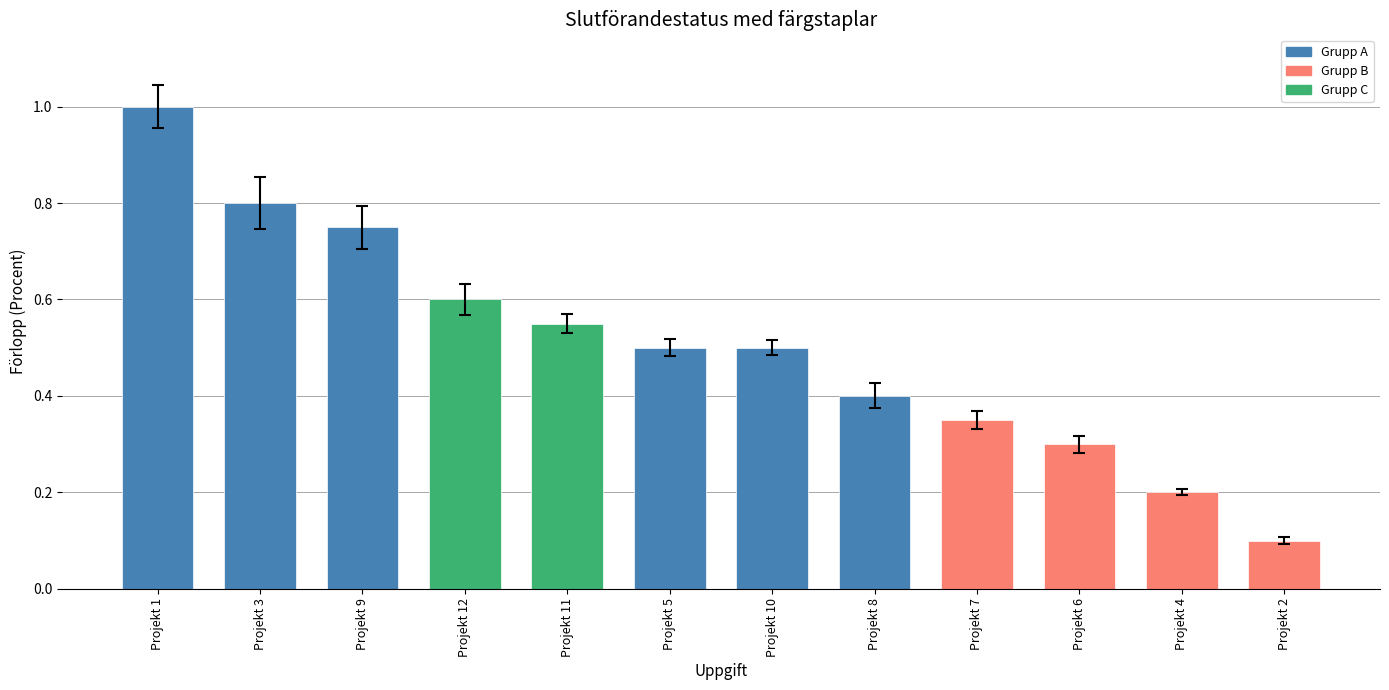

The chart shows a value of 0.4 at Projekt 8. True or false?

True